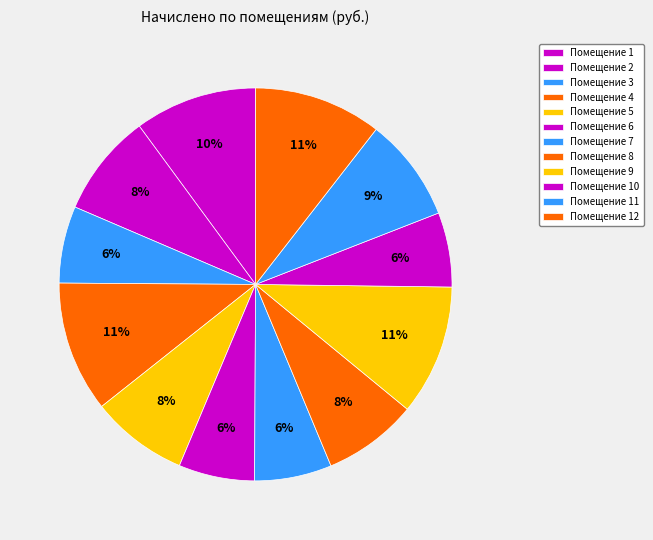

Which category has the biggest portion of the pie?

4